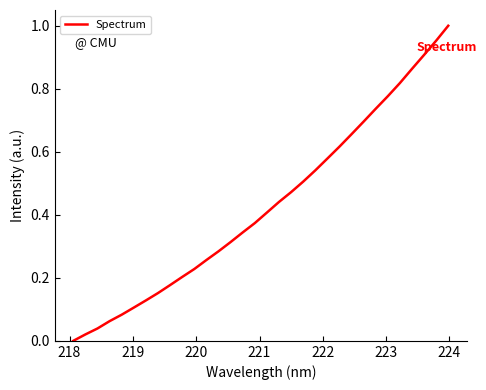

How many lines are shown in the chart?

1